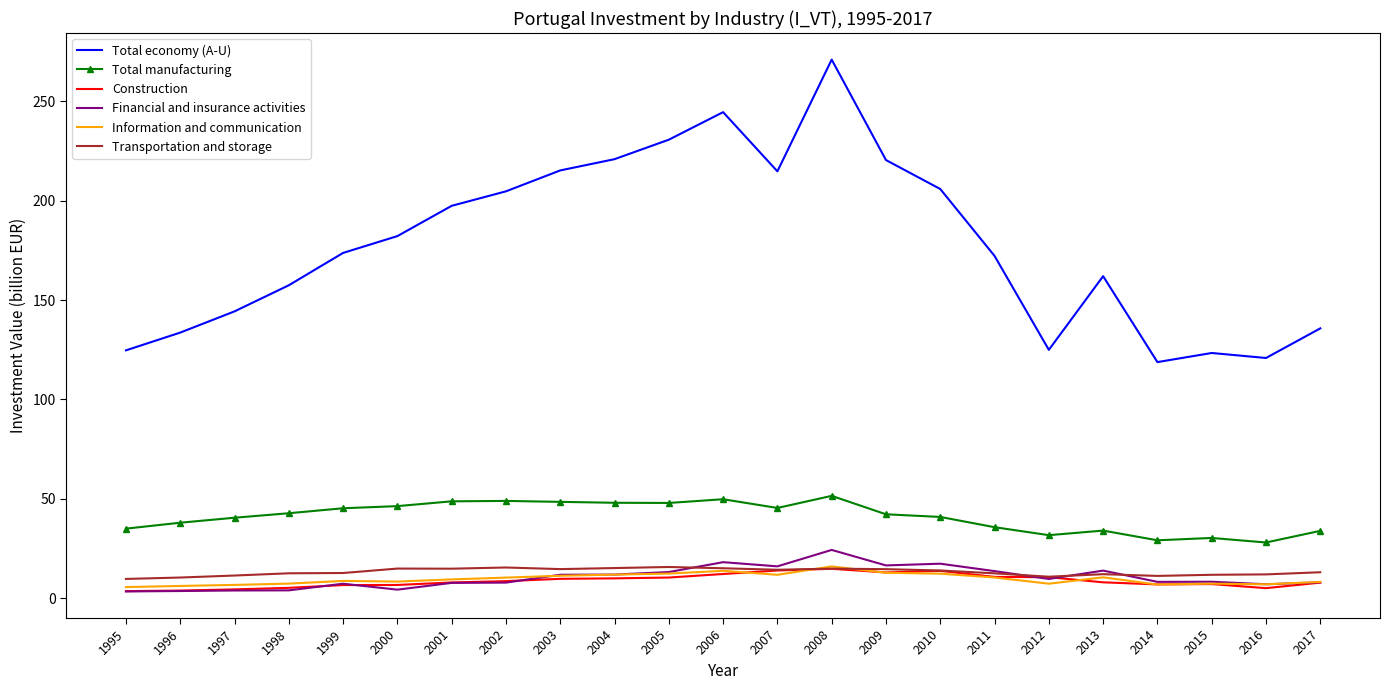

What is the smallest value displayed?

3.3